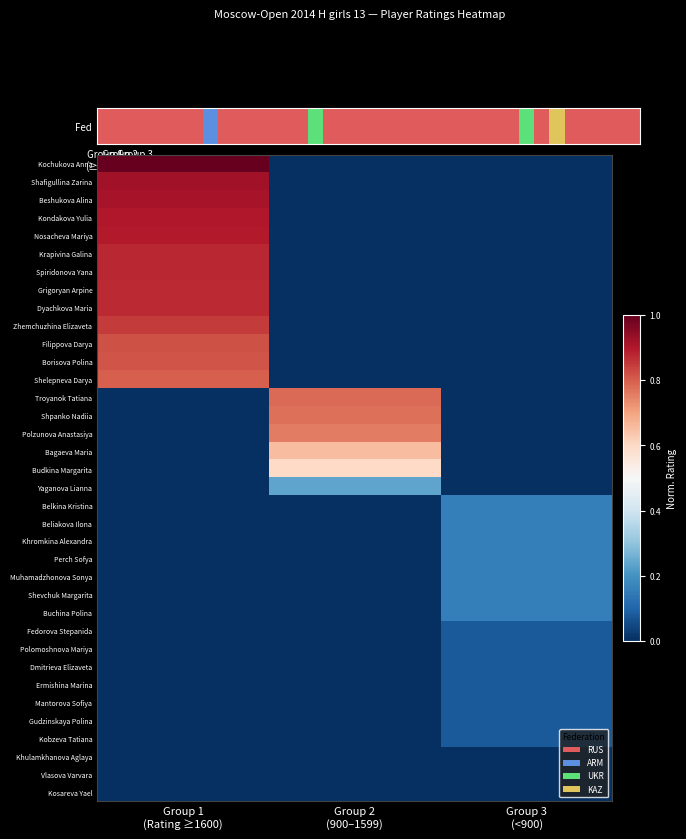

What is the spread (max minus min) of values at Group 3
(<900)?

0.2